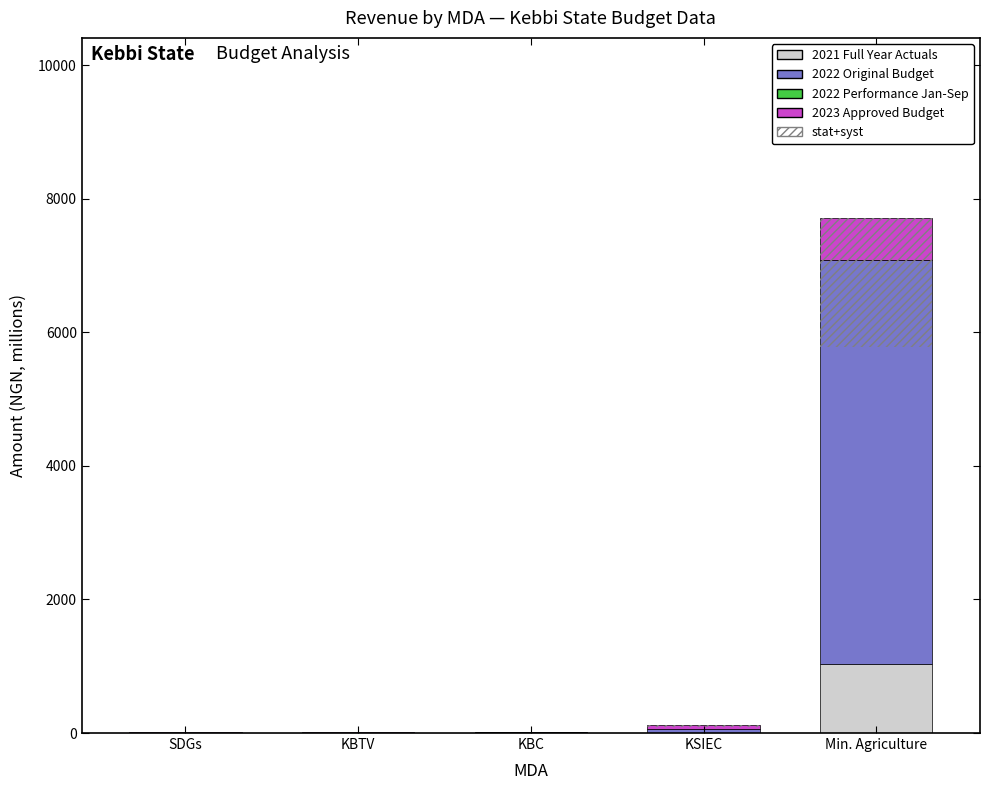

At which label does 2022 Performance Jan-Sep reach its peak?

KBC